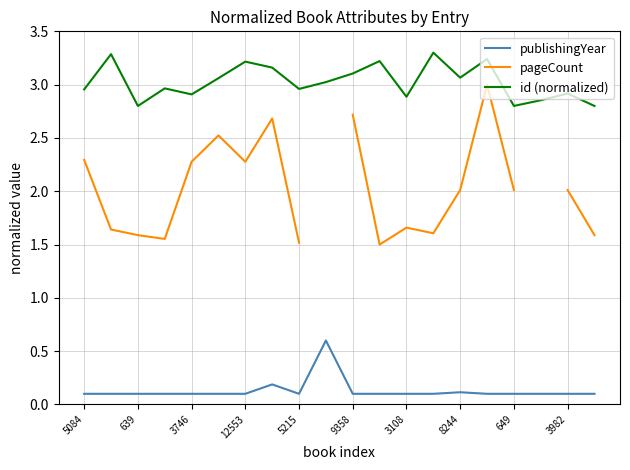

How many lines are shown in the chart?

3